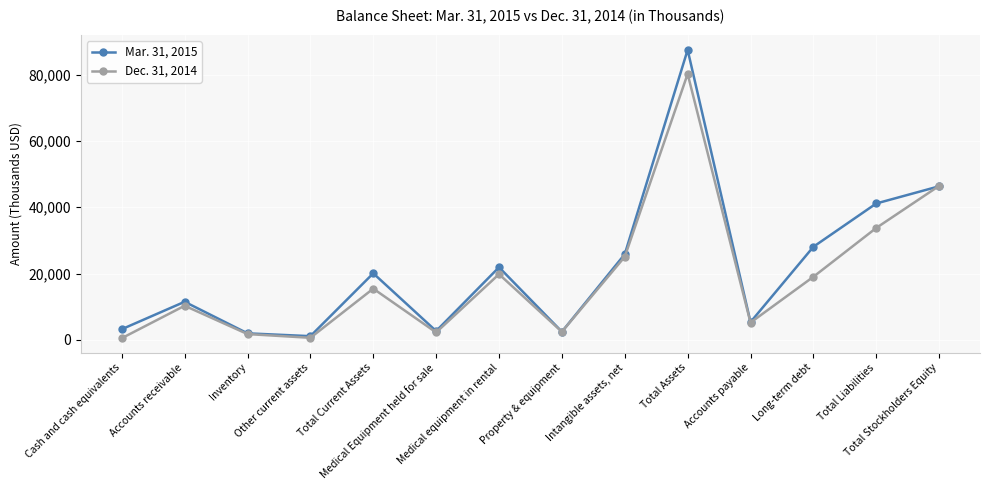

What is the total value across all series at Inventory?

3737